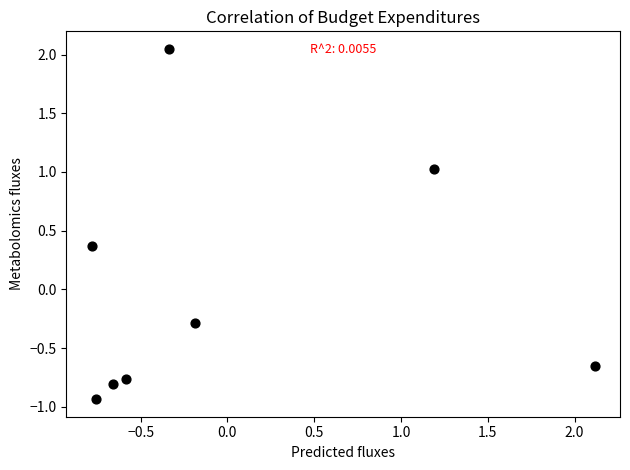

What Y value in the scatter plot is closest to 0?

-0.3